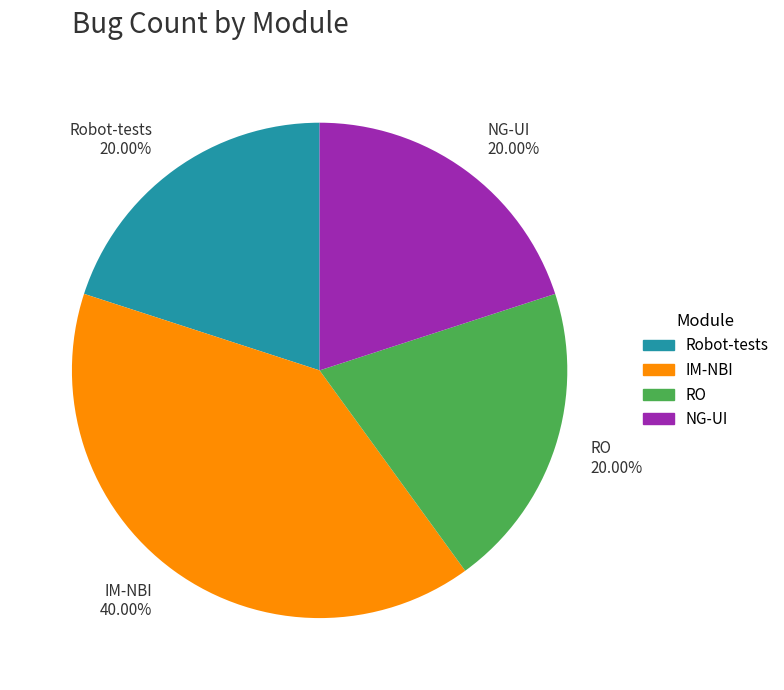

Which category has the biggest portion of the pie?

IM-NBI